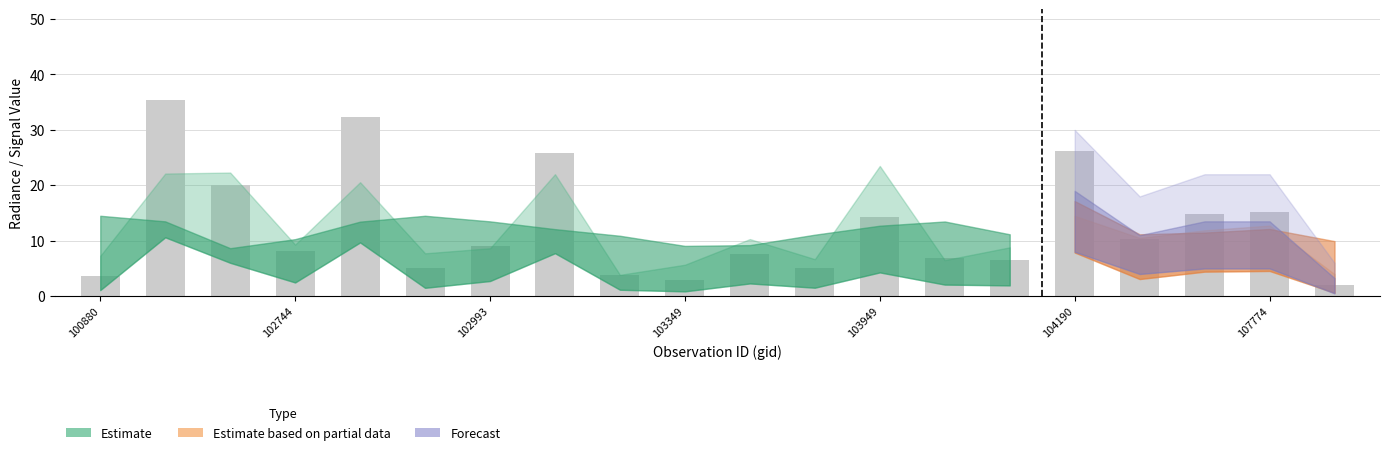

What is the value of the 9th bar from the left?

3.8